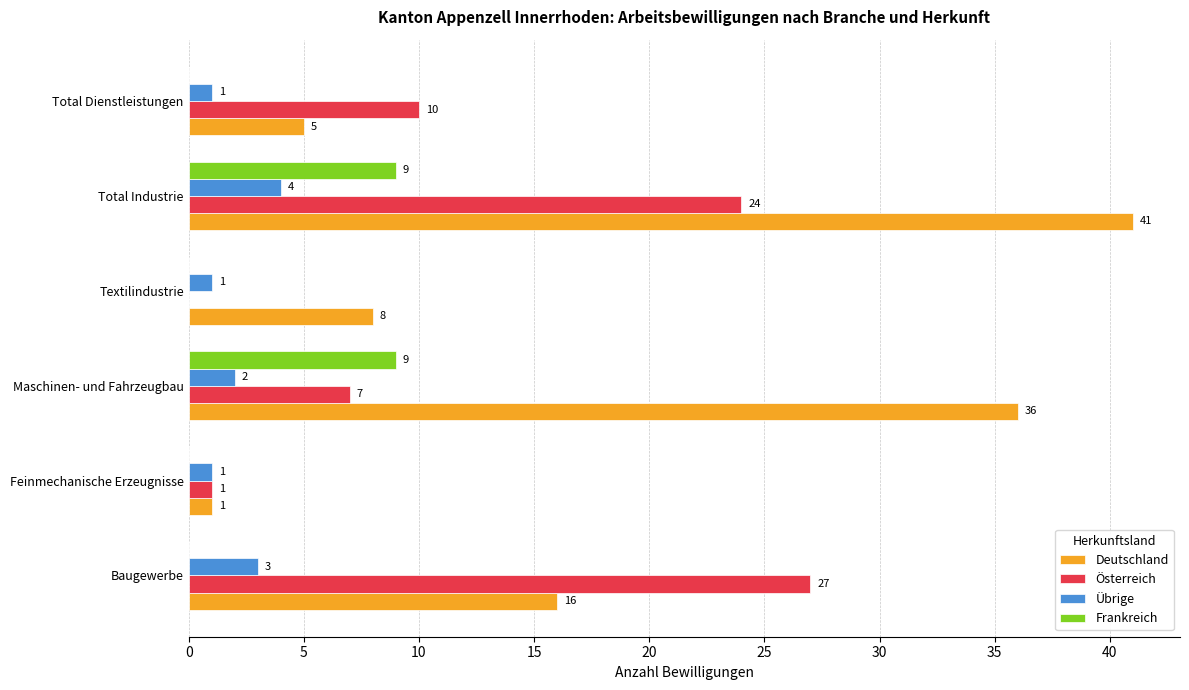

Which category has the highest value across all series?

Total Industrie